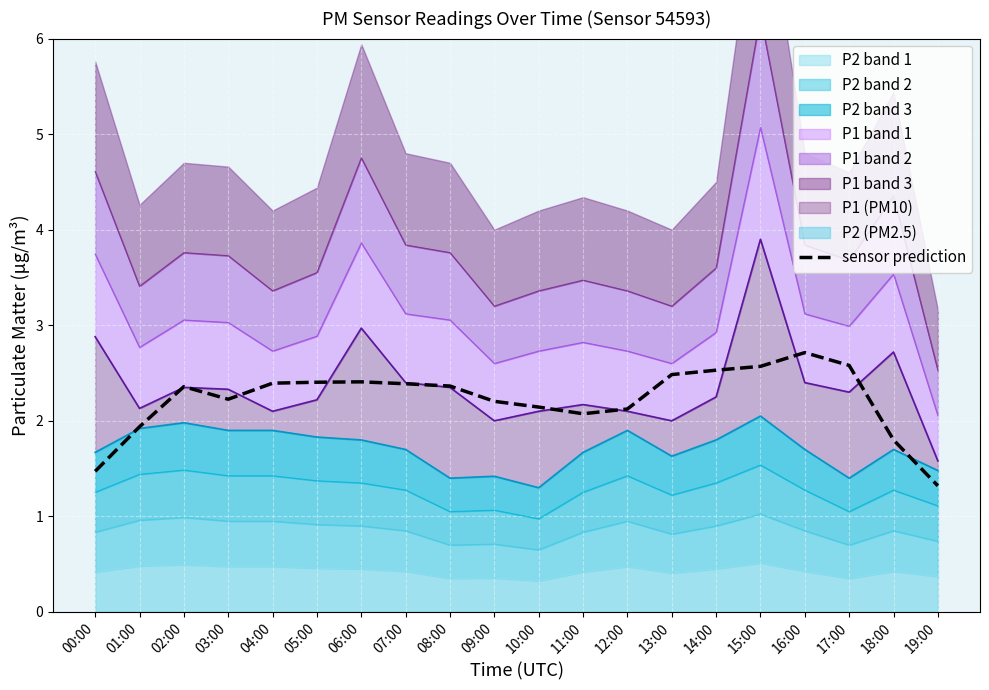

List the labels in order of value, largest first.

16:00, 17:00, 15:00, 14:00, 13:00, 06:00, 05:00, 04:00, 07:00, 08:00, 02:00, 03:00, 09:00, 10:00, 12:00, 11:00, 01:00, 18:00, 00:00, 19:00